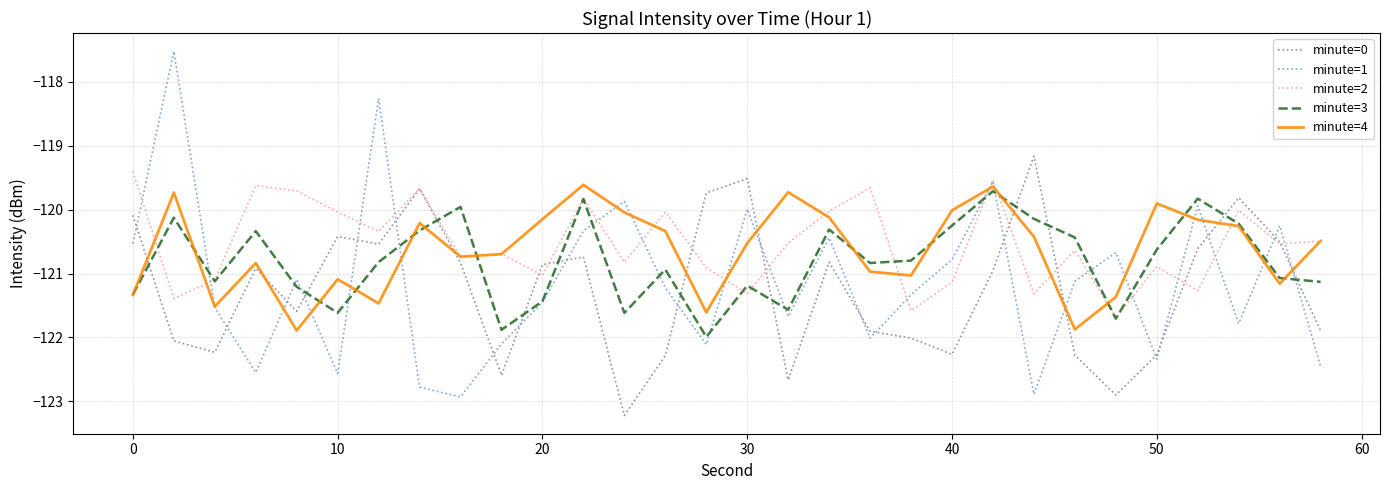

Which series has the widest spread of values?

minute=1